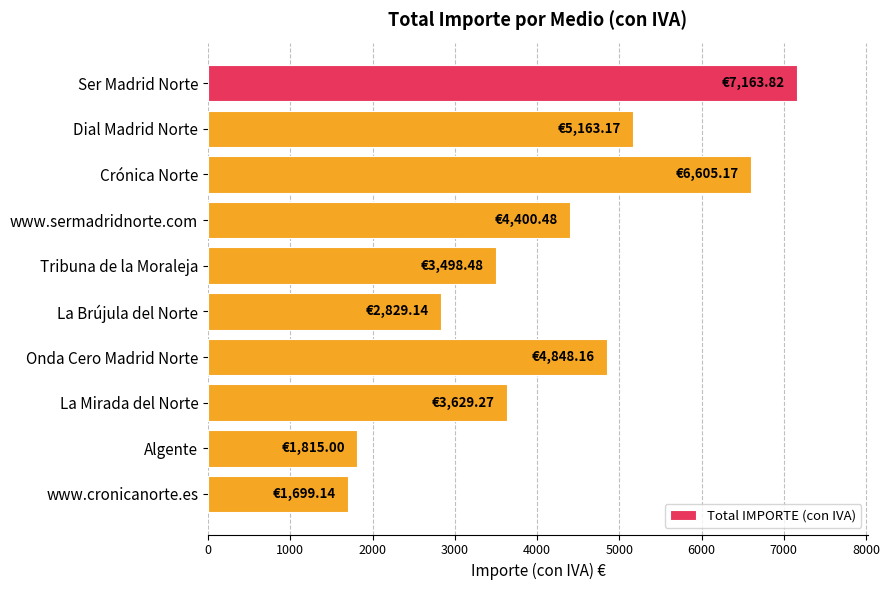

List the labels in order of value, largest first.

Ser Madrid Norte, Crónica Norte, Dial Madrid Norte, Onda Cero Madrid Norte, www.sermadridnorte.com, La Mirada del Norte, Tribuna de la Moraleja, La Brújula del Norte, Algente, www.cronicanorte.es